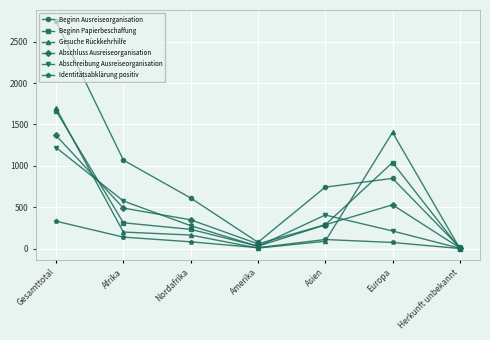

List the series in order of their peak value, highest first.

Beginn Ausreiseorganisation, Gesuche Rückkehrhilfe, Beginn Papierbeschaffung, Abschluss Ausreiseorganisation, Abschreibung Ausreiseorganisation, Identitätsabklärung positiv